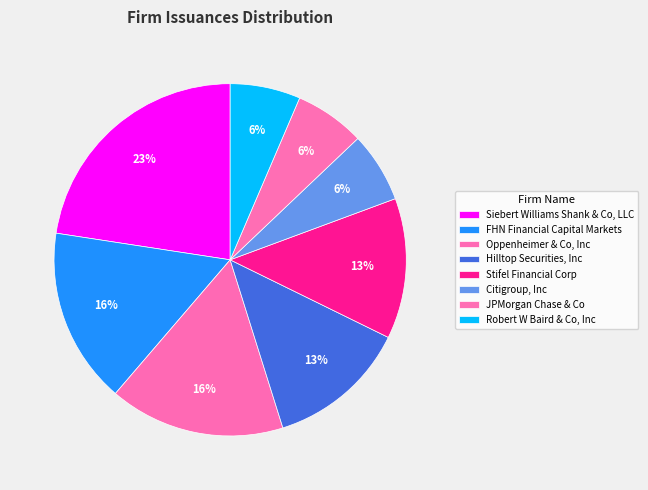

The Hilltop Securities, Inc slice represents 13% of the pie. True or false?

True